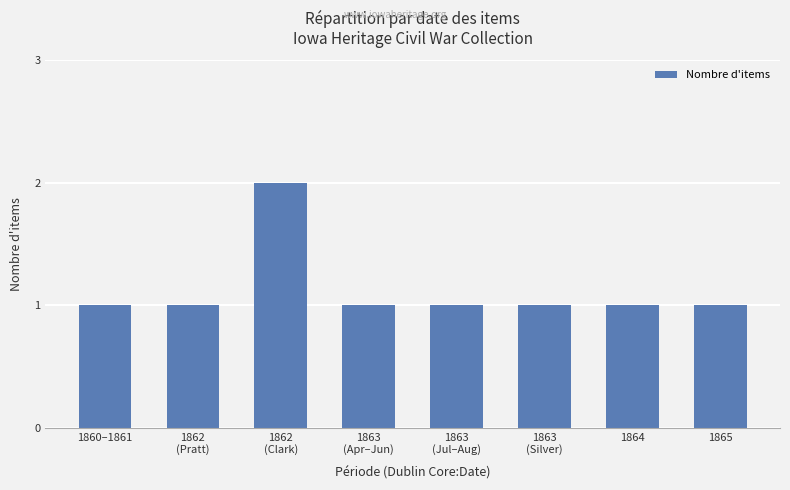

What is the value of the 8th bar from the left?

1